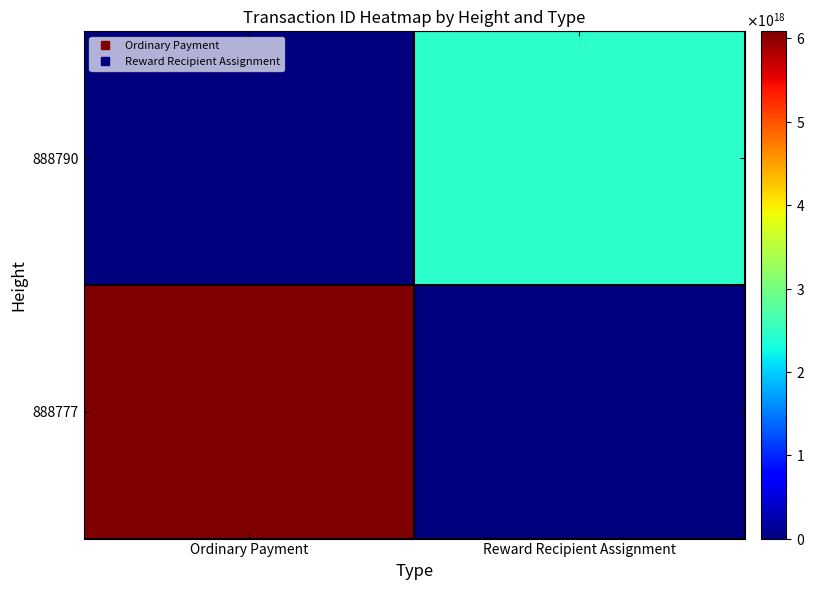

Count the number of categories in the chart.

2